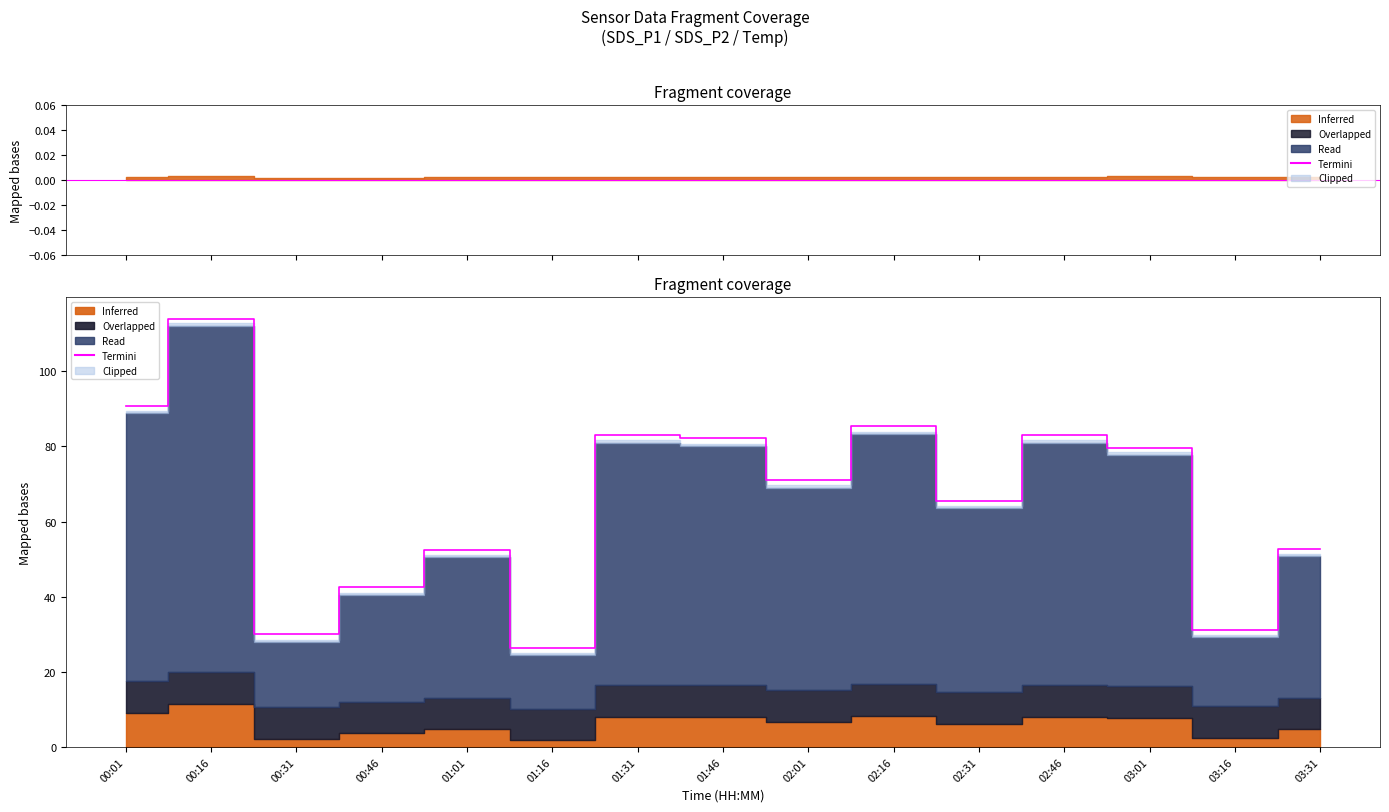

List the labels in order of value, largest first.

00:16, 00:01, 02:16, 01:31, 02:46, 01:46, 03:01, 02:01, 02:31, 03:31, 01:01, 00:46, 03:16, 00:31, 01:16